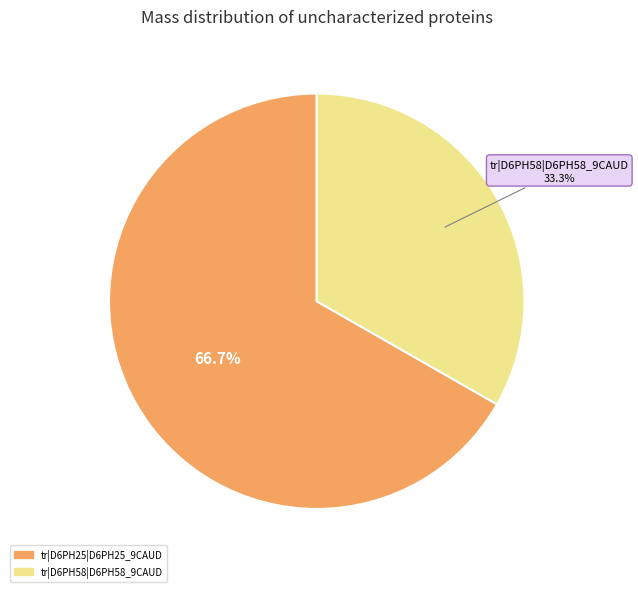

What is the majority slice?

tr|D6PH25|D6PH25_9CAUD